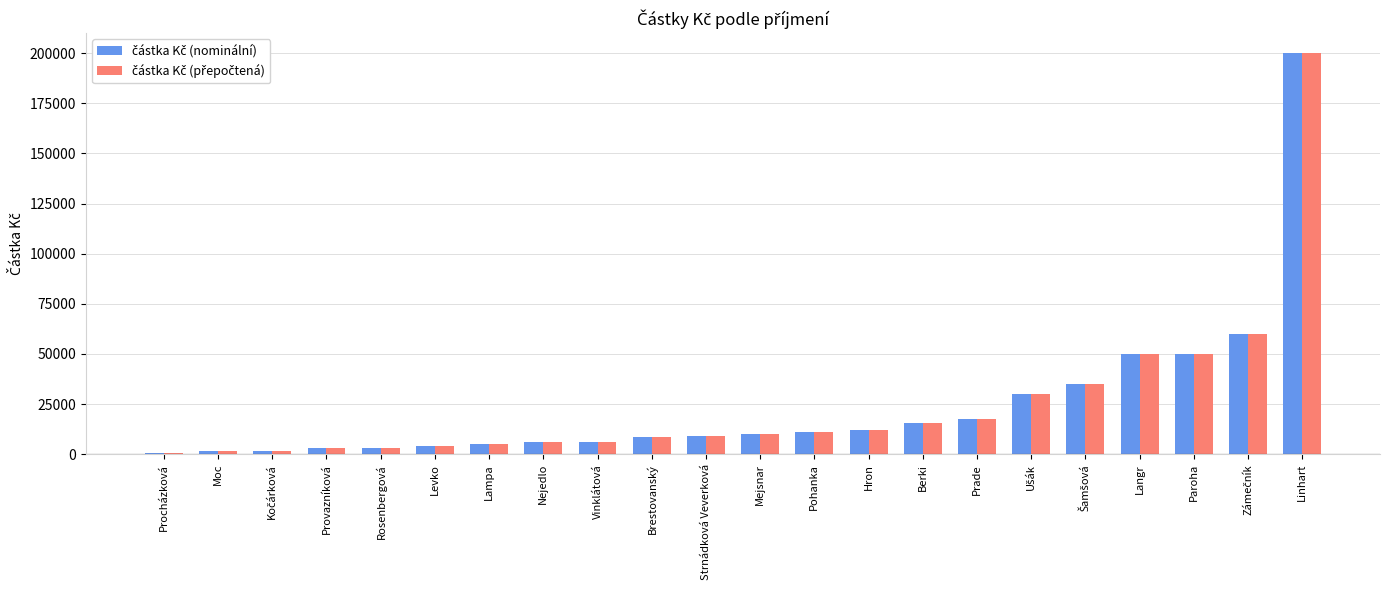

At which category is the sum across all series the highest?

Linhart